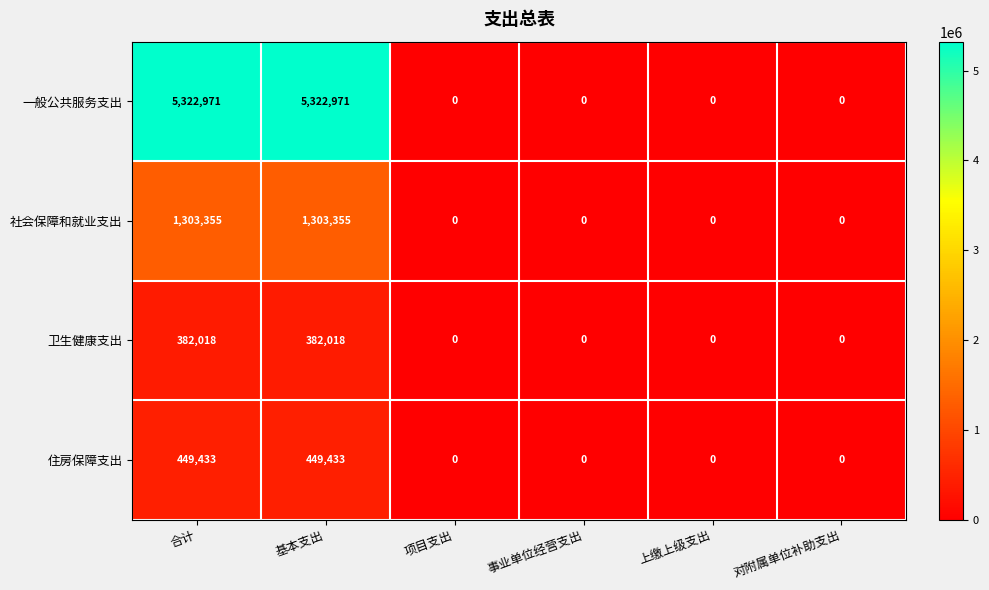

Which series has the largest total across all categories?

一般公共服务支出